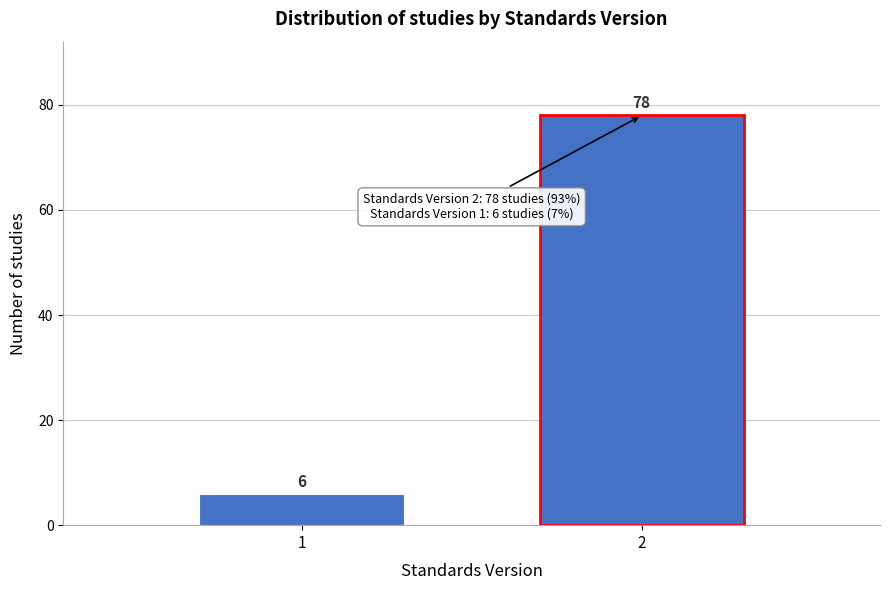

Reading left to right, extract all data points from this chart.

6	78